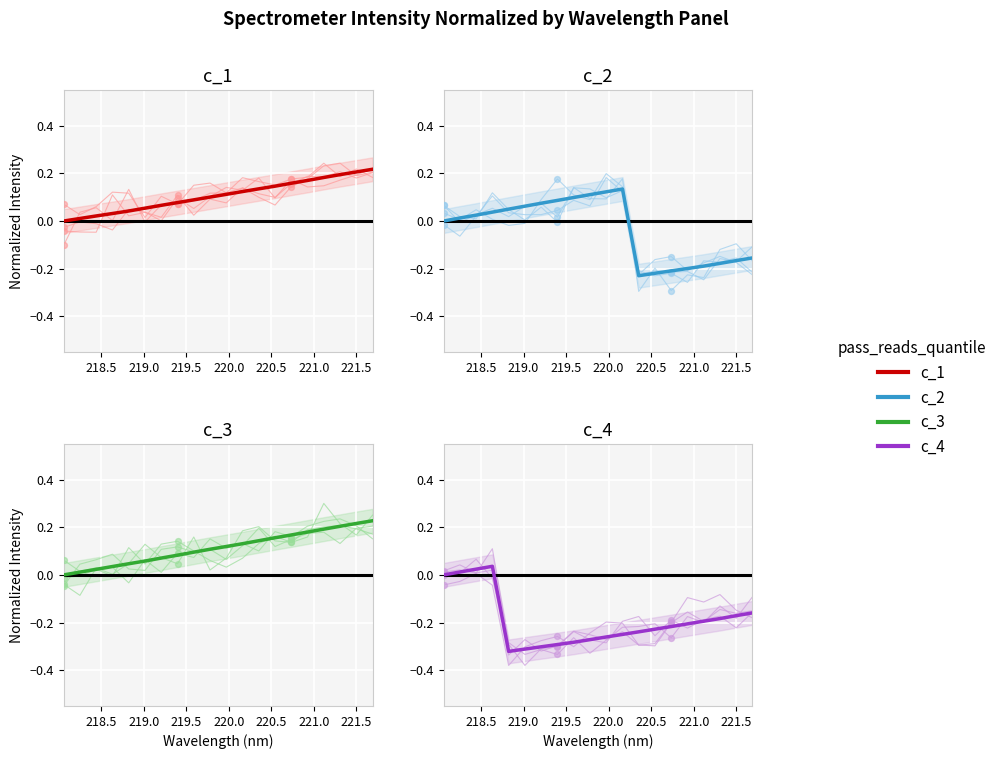

Which series has the widest spread of Y values?

c_2